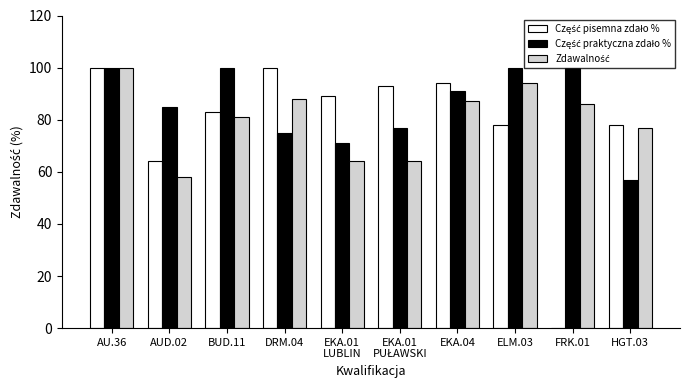

What is the total value across all series at BUD.11?

264